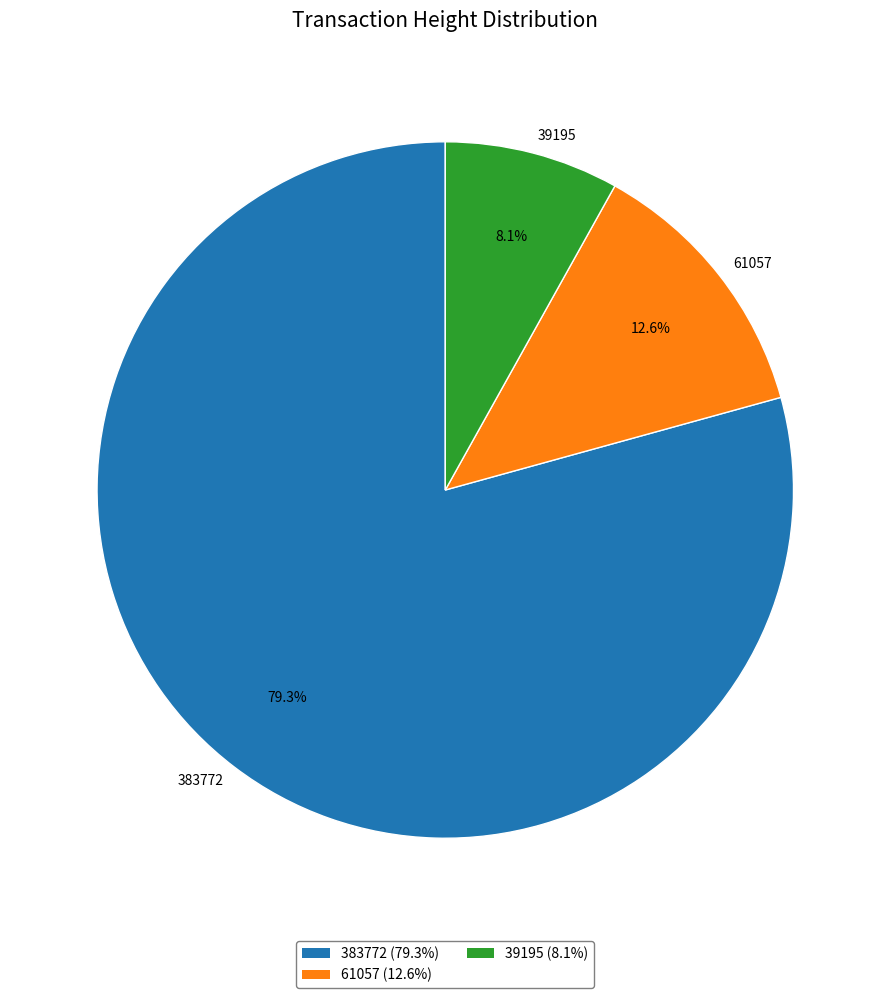

Which has a higher value, 383772 or 61057?

383772